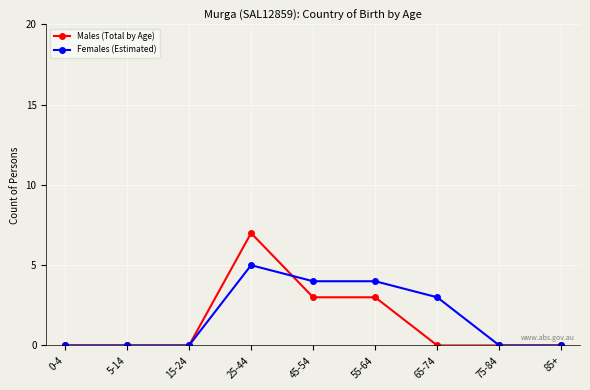

At which label does Females (Estimated) reach its peak?

25-44